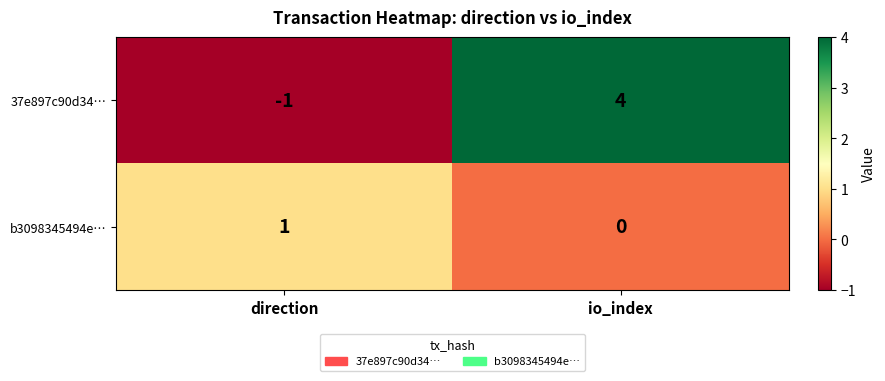

At which label does b3098345494e… reach its peak?

direction